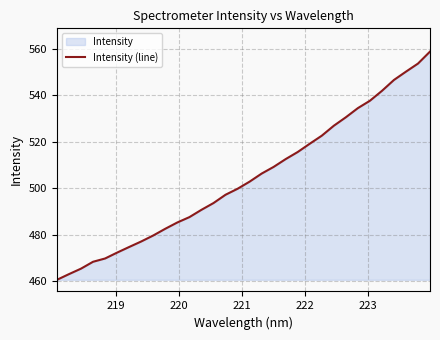

What is the minimum value shown in the chart?

460.7